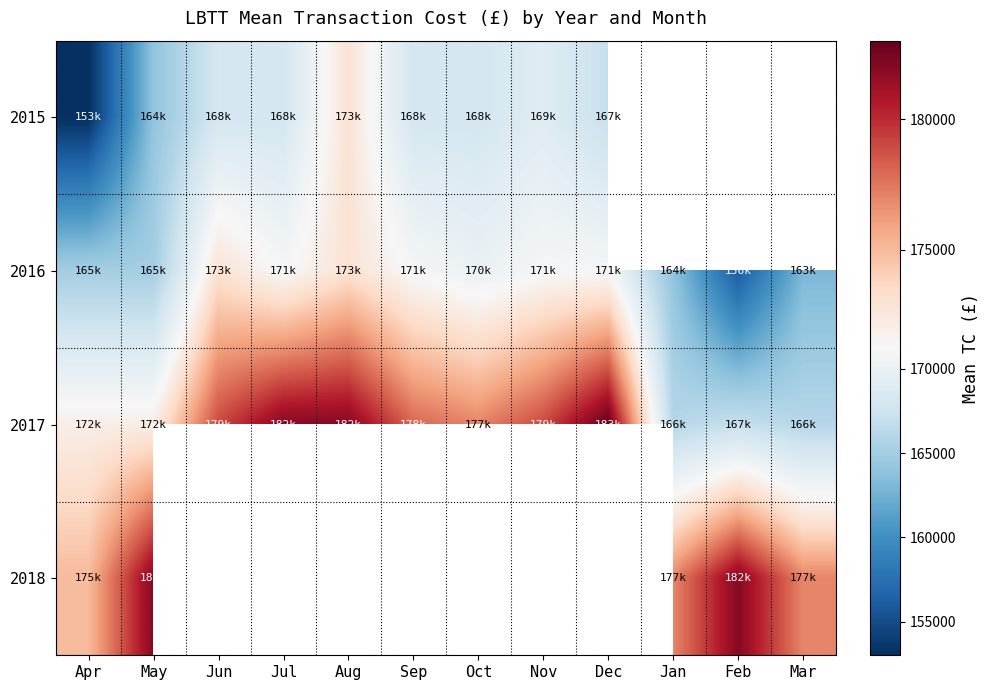

What is the approximate value of 2017 at Nov?

179000.0